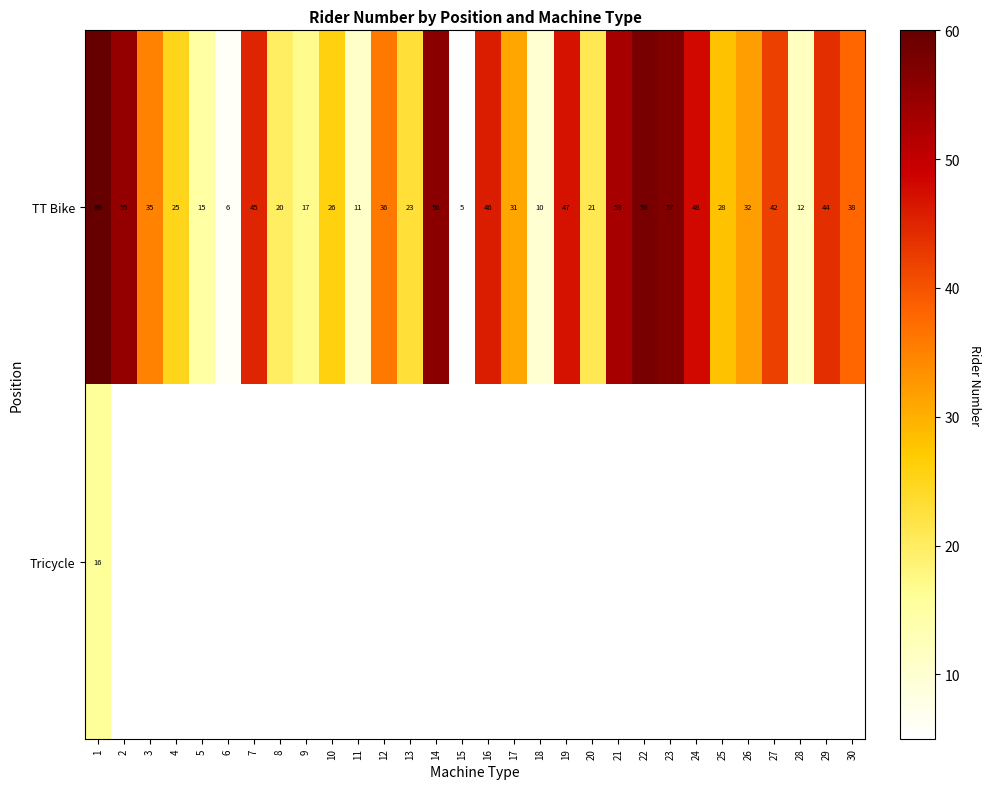

The value of TT Bike at 11 is 11. True or false?

True